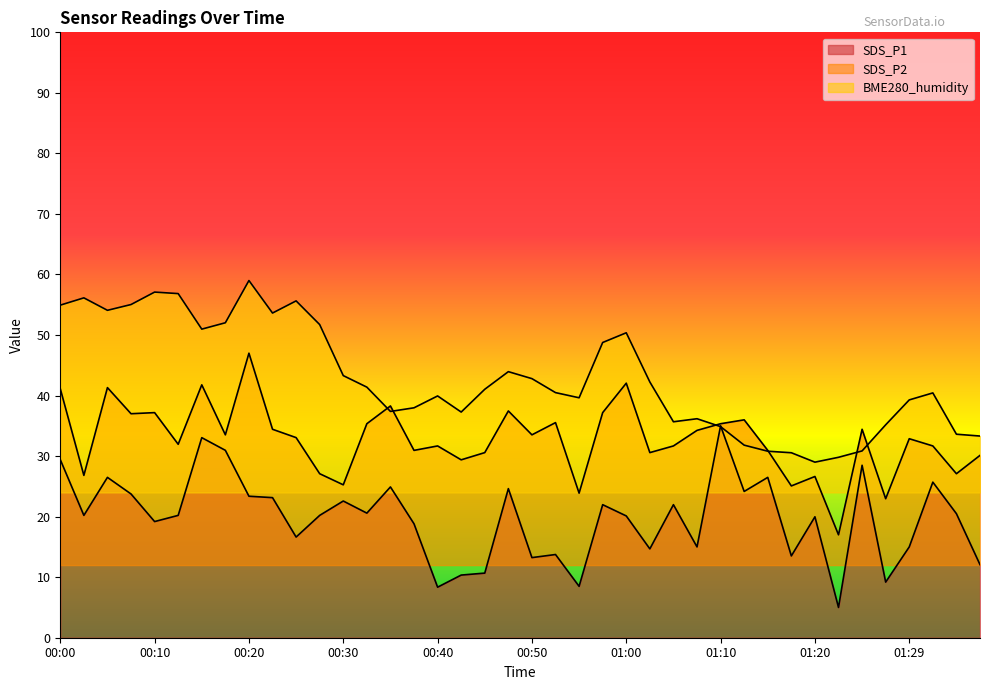

What is the sum of the SDS_P1 values at 01:37 and 00:20?

35.4